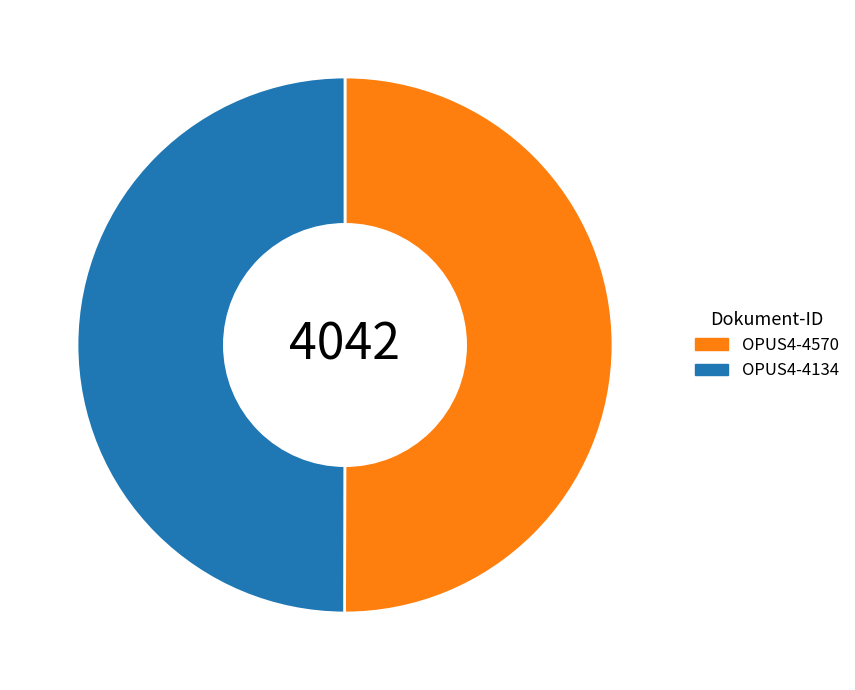

Is it true that OPUS4-4570 is 50% of the pie?

True